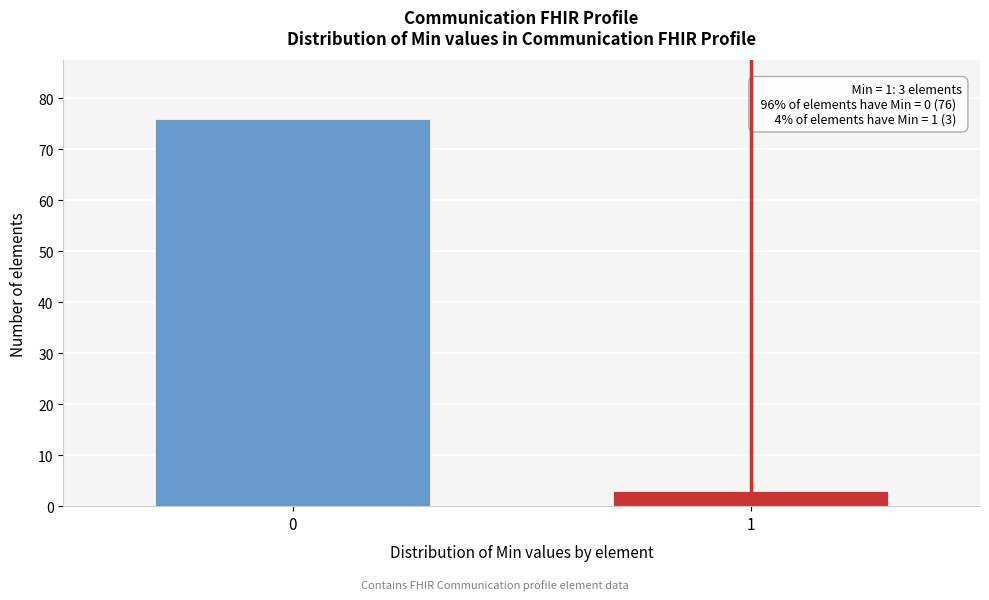

Reading left to right, transcribe all the data shown in this chart.

0=76	1=3